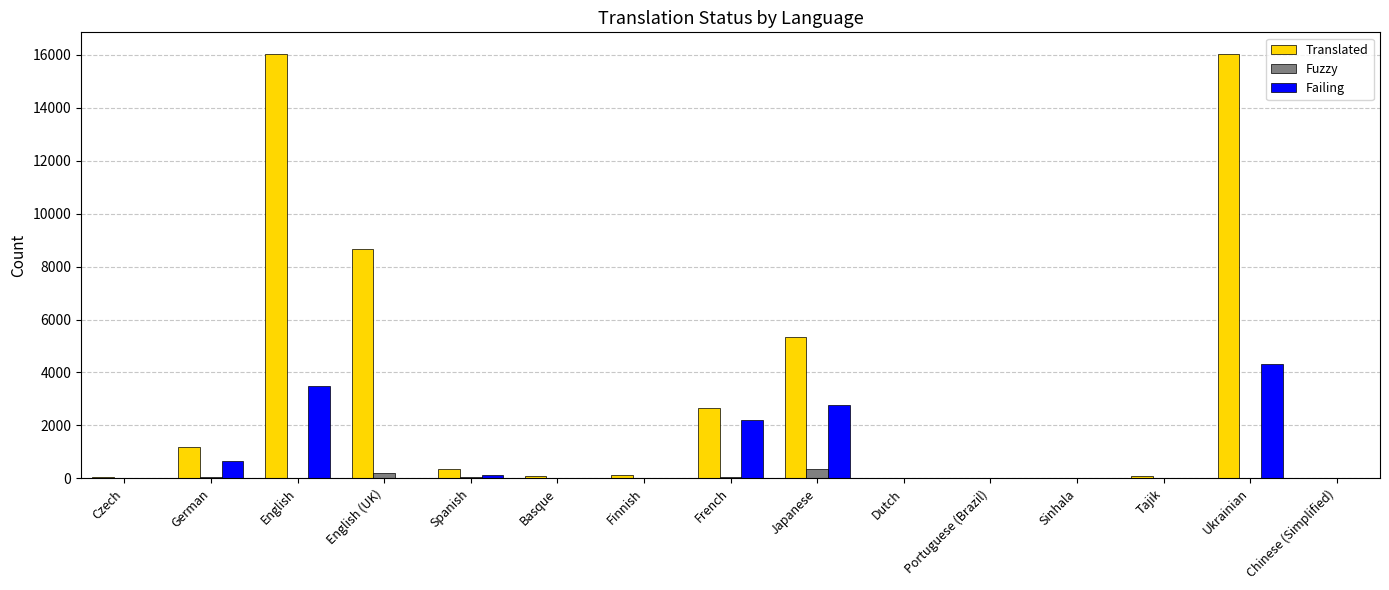

How many groups of bars are there?

15